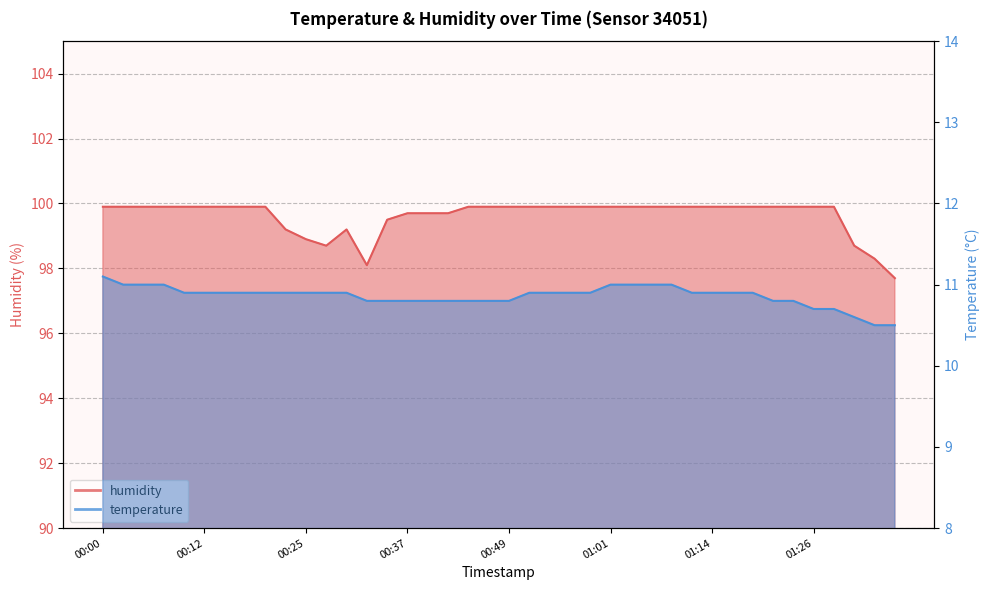

Which series has the largest range (max minus min)?

humidity